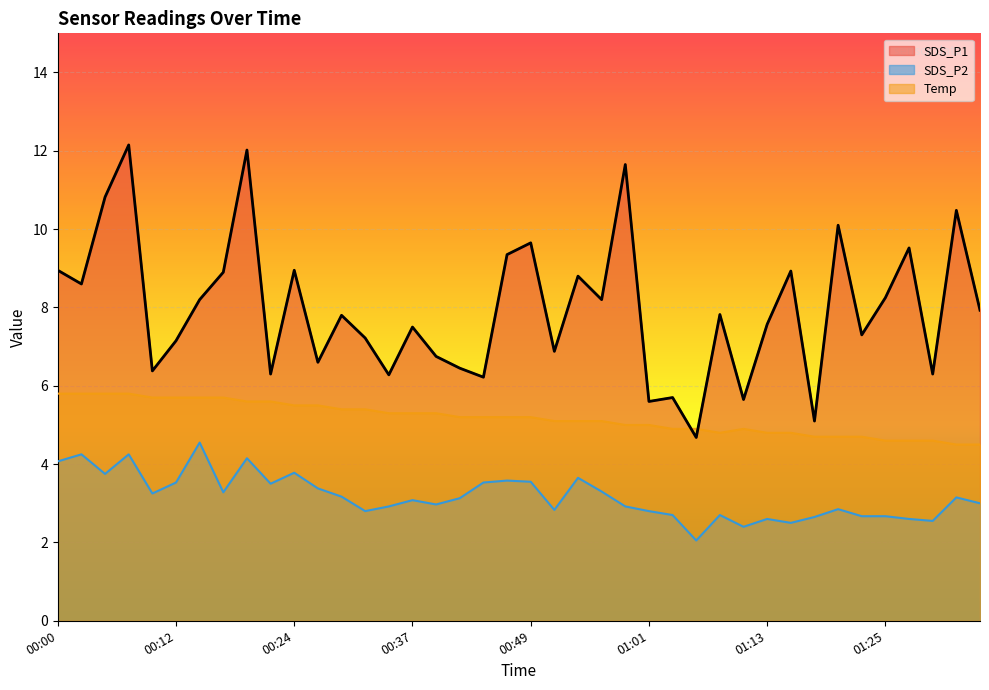

What is the approximate value of SDS_P1 at 01:08?

7.8